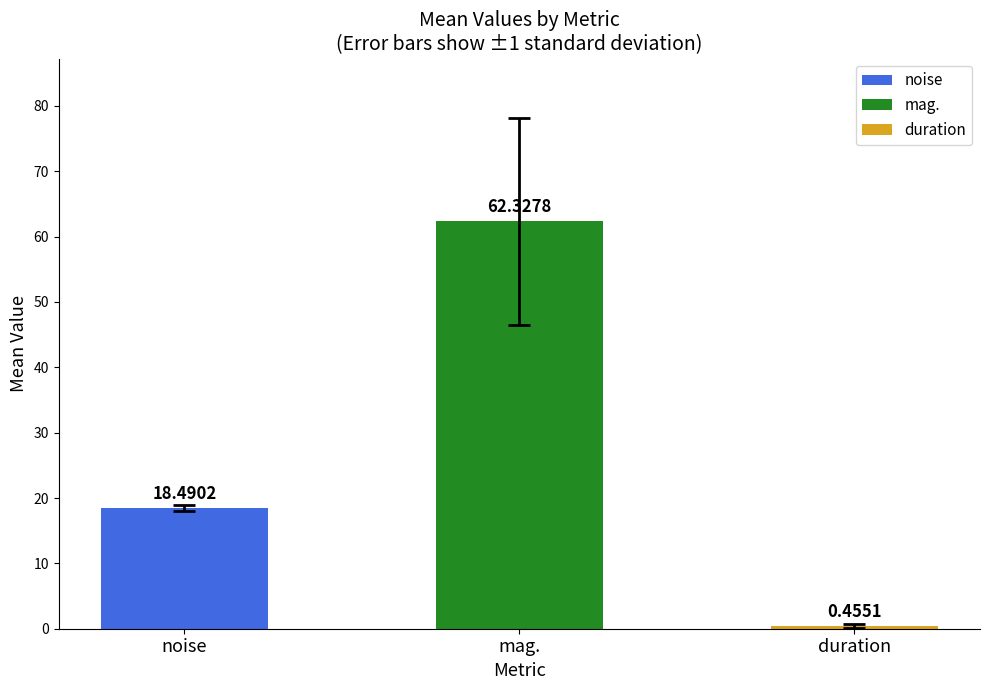

Which label corresponds to the largest value in the chart?

mag.